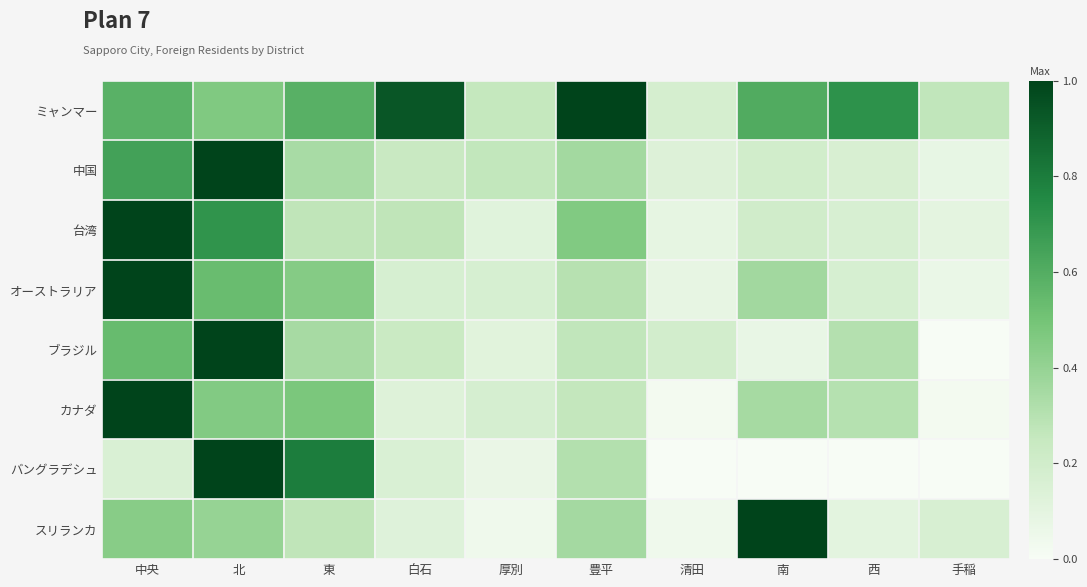

Count the number of data series in this chart.

8